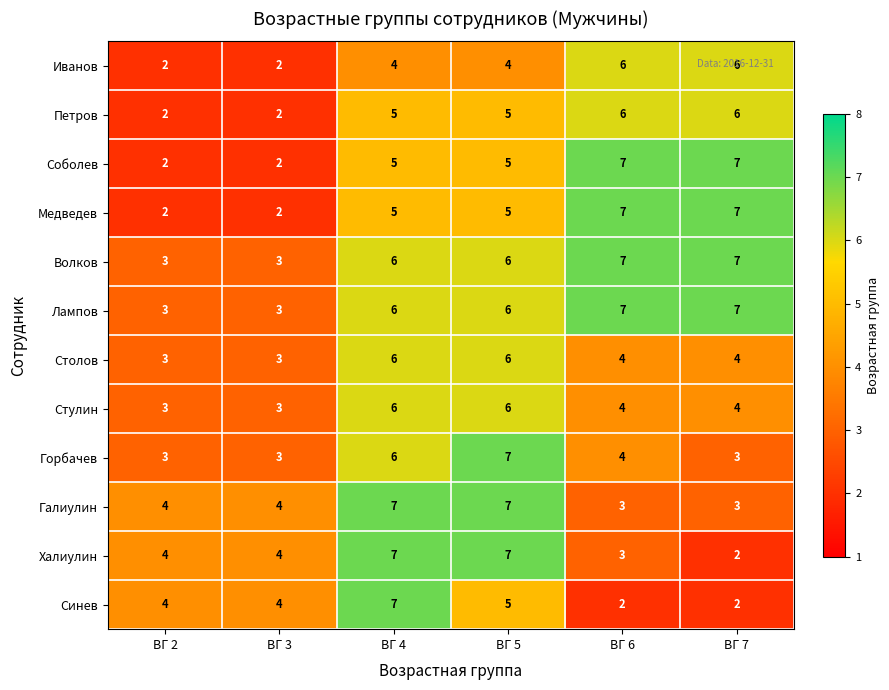

Count the Галиулин values in the range 3 to 7.

6